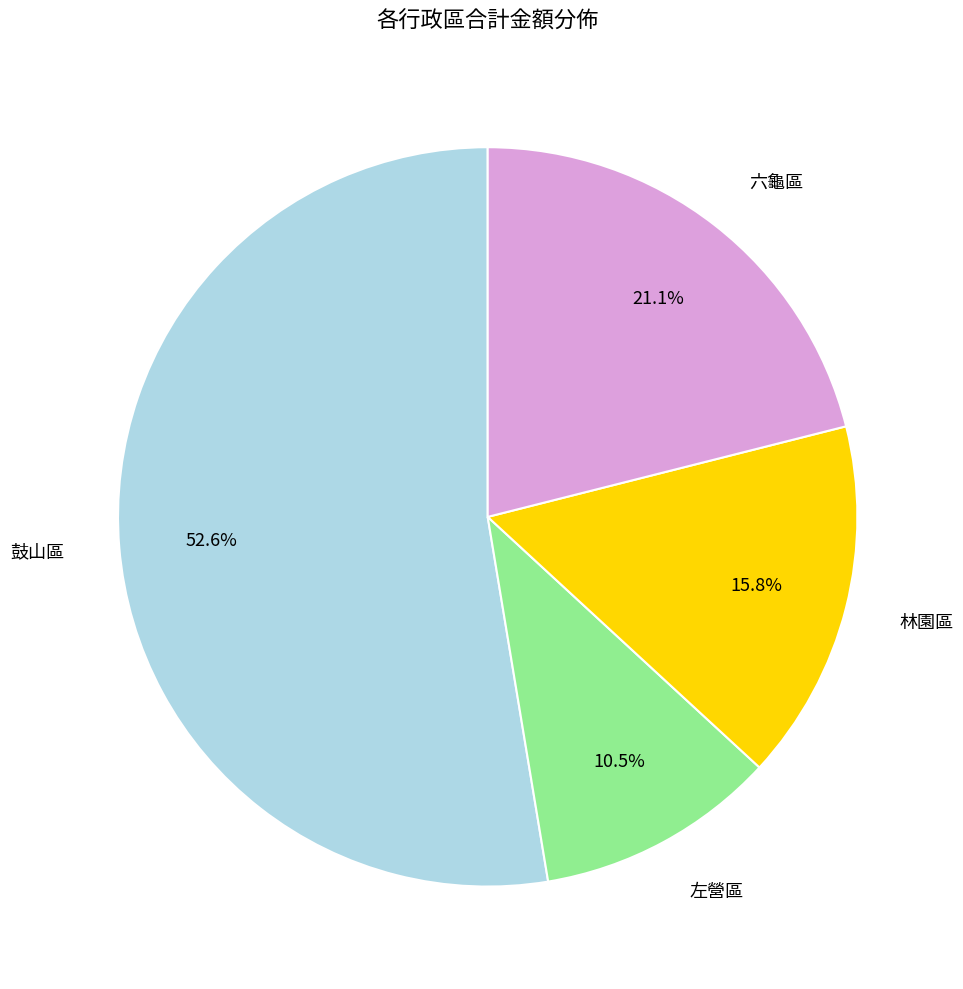

How many slices are in this pie chart?

4